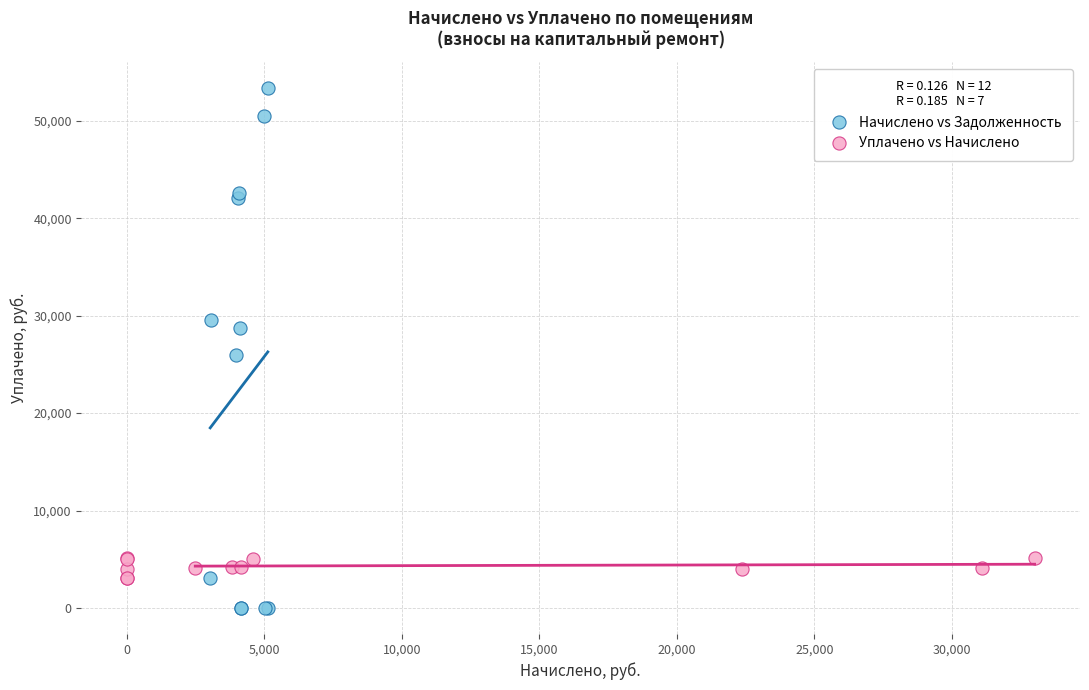

Which series reaches the maximum Y coordinate?

Начислено vs Задолженность